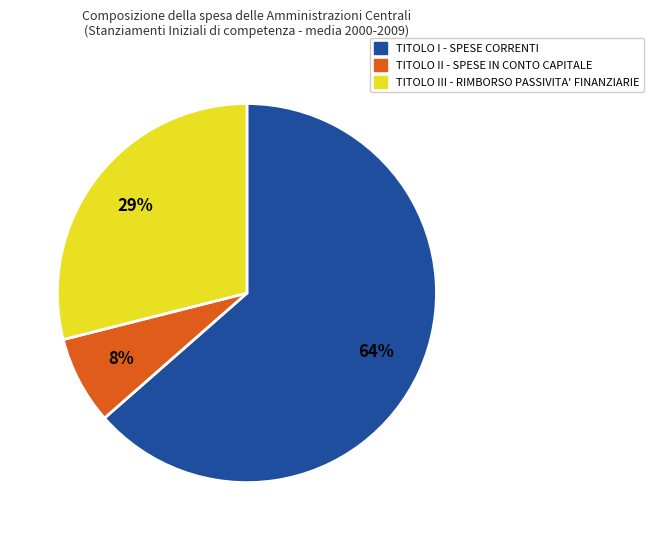

What is the largest slice in the pie chart?

TITOLO I - SPESE CORRENTI